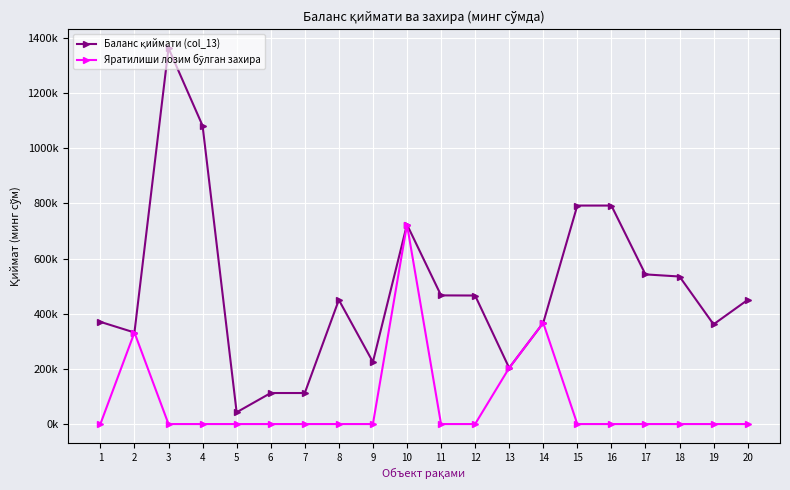

At which category does Баланс қиймати (col_13) reach its first local valley?

2